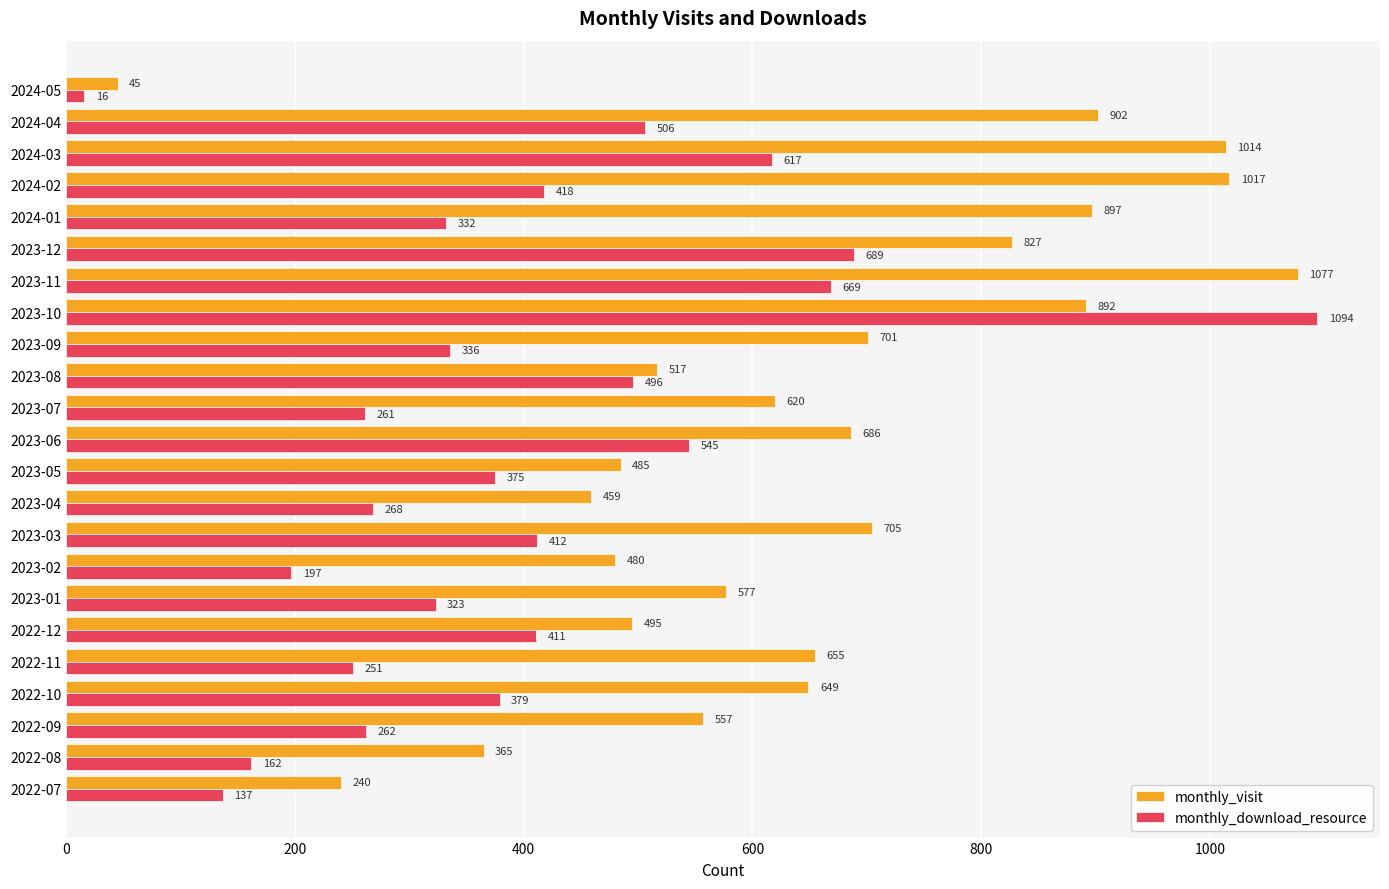

What is the difference between the maximum and minimum values in the monthly_visit series?

1032